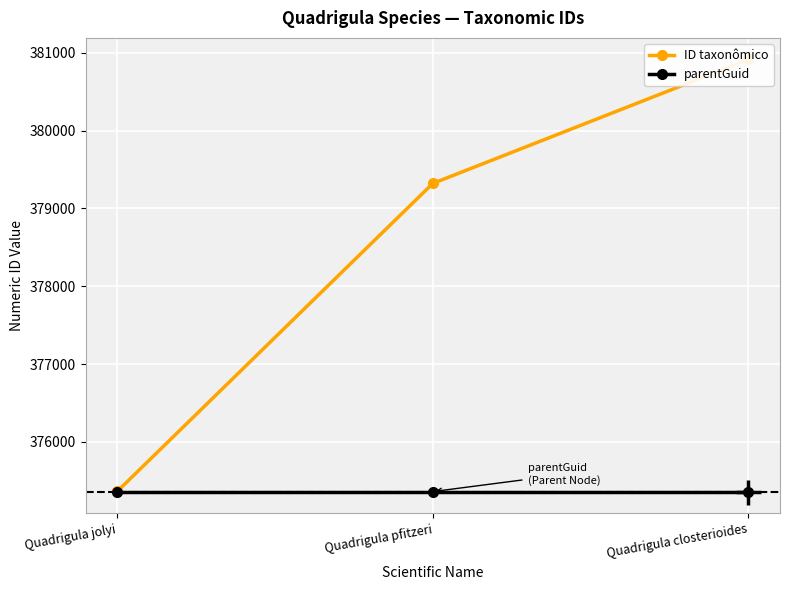

At which label does ID taxonômico first exceed 379322?

Quadrigula closterioides